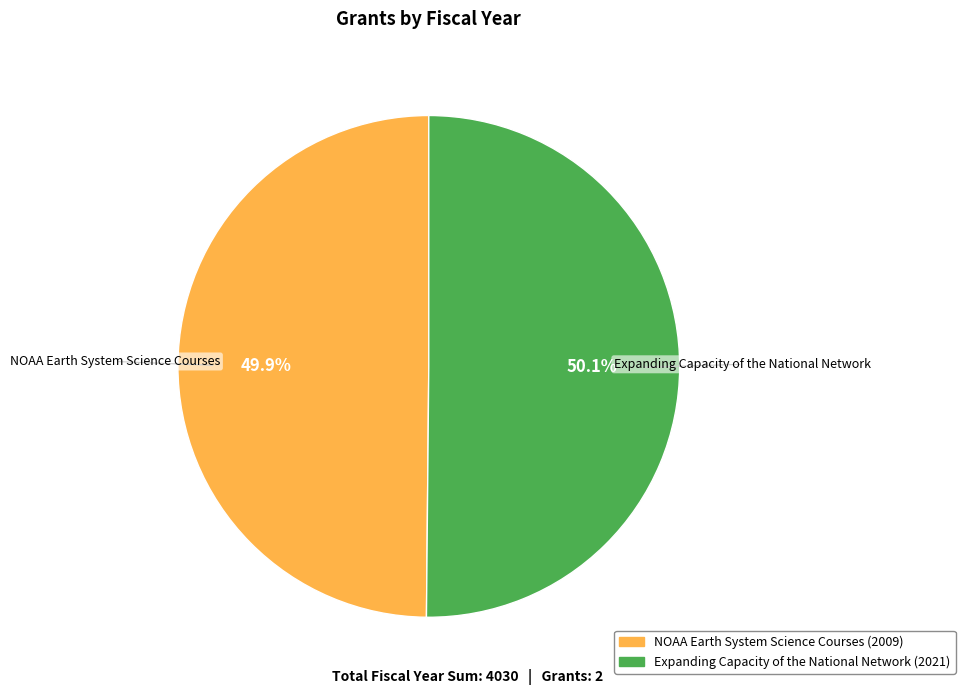

What is the ratio of the value at Expanding Capacity of the National Network to the value at NOAA Earth System Science Courses?

1.0